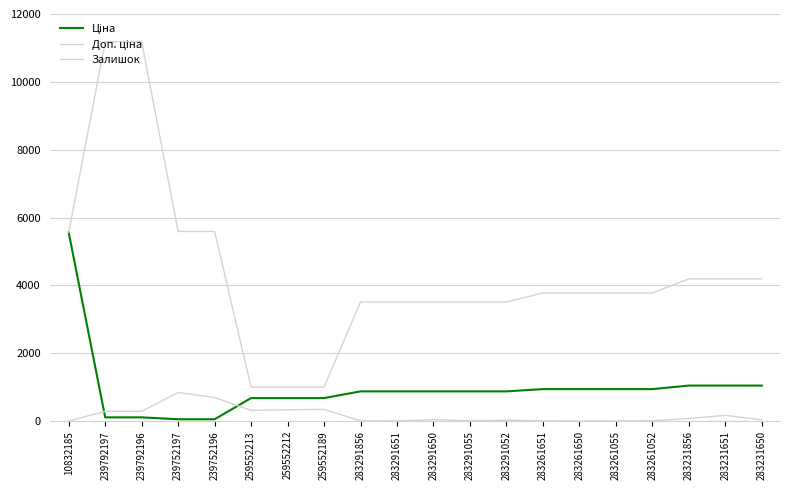

What is the greatest value displayed?

11182.0